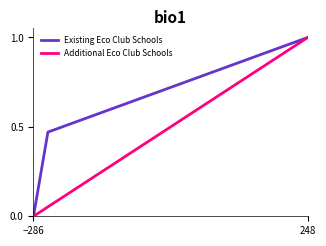

What is the sum of all Additional Eco Club Schools values?

10.0